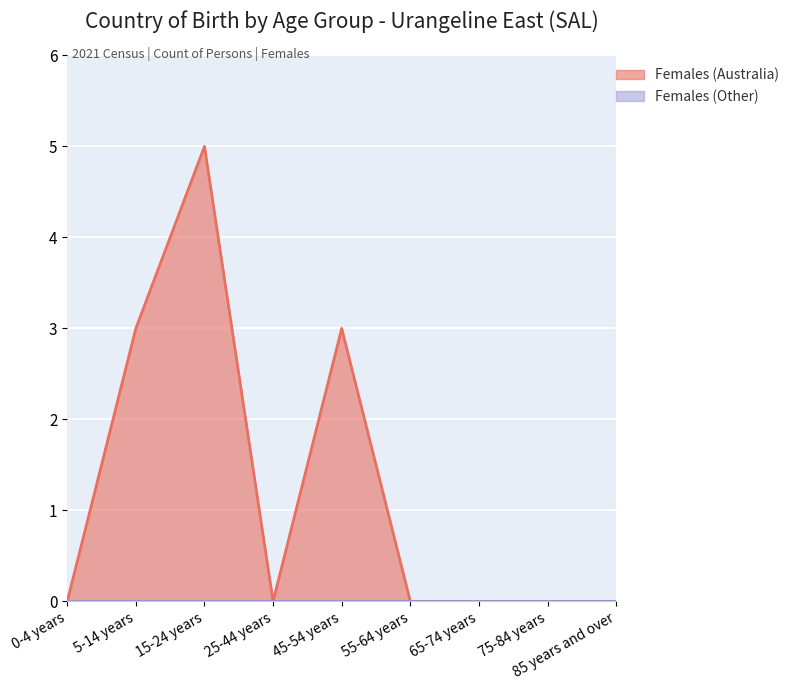

Rank the categories by value from highest to lowest.

15-24 years, 5-14 years, 45-54 years, 0-4 years, 25-44 years, 55-64 years, 65-74 years, 75-84 years, 85 years and over